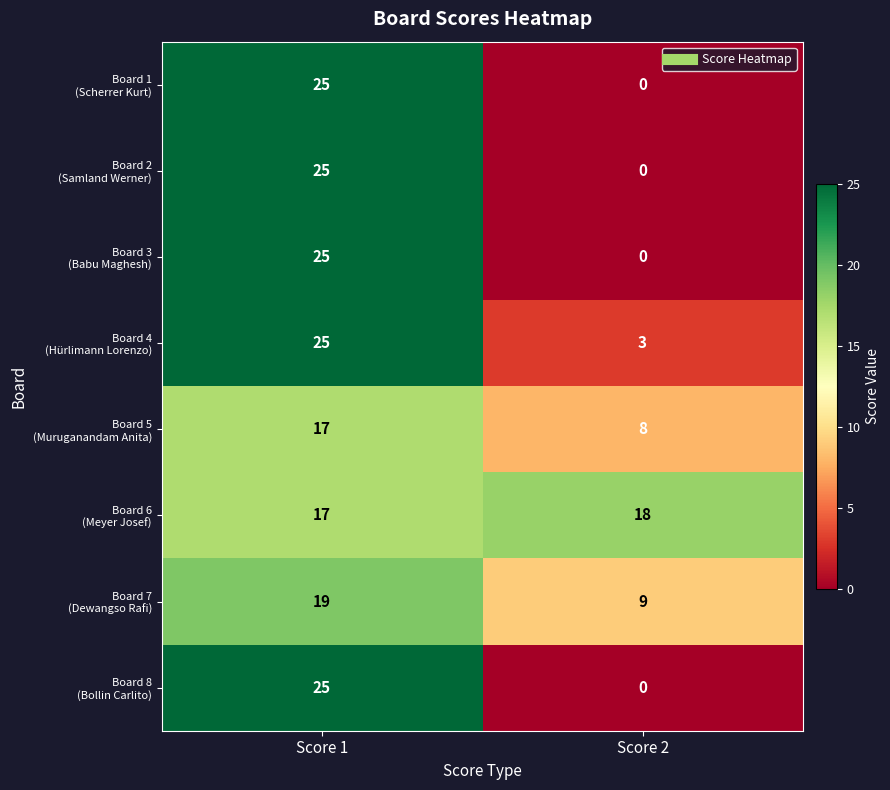

What is the total value across all series at Score 2?

38